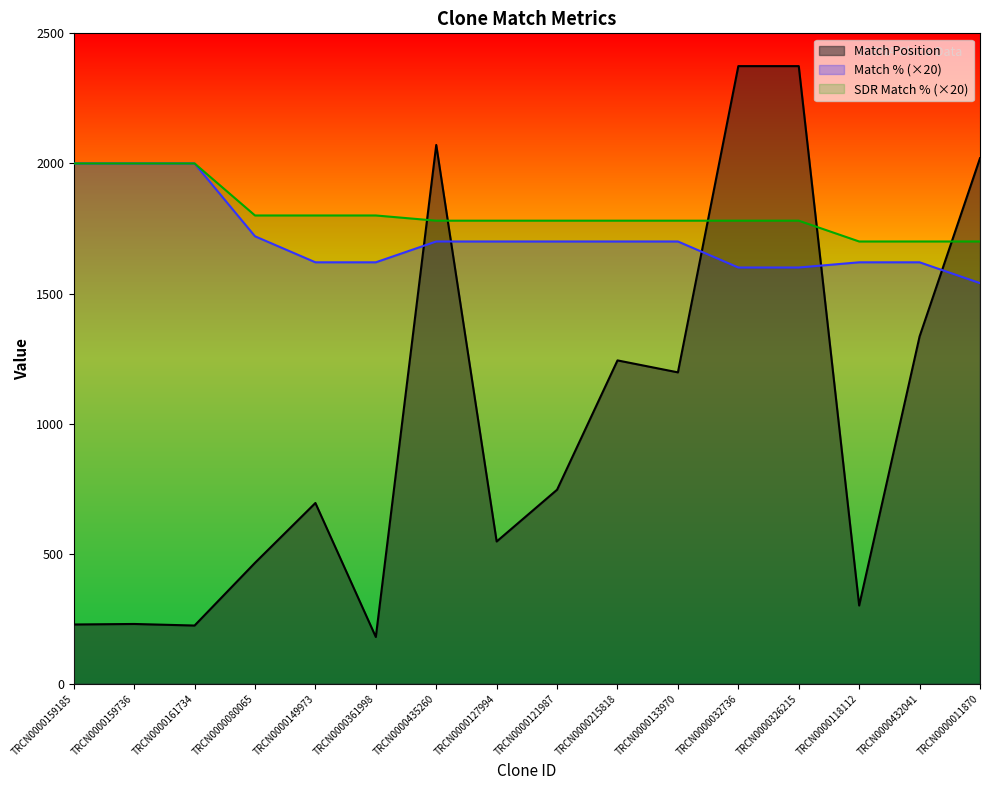

Reading left to right, extract all data points from this chart.

Match Position: TRCN0000159185=228	TRCN0000159736=230	TRCN0000161734=224	TRCN0000080065=465	TRCN0000149973=695	TRCN0000361998=180	TRCN0000435260=2071	TRCN0000127994=547	TRCN0000121987=746	TRCN0000215818=1243	TRCN0000133970=1197	TRCN0000032736=2374	TRCN0000326215=2374	TRCN0000118112=301	TRCN0000432041=1335	TRCN0000011870=2020
Match %: TRCN0000159185=2000	TRCN0000159736=2000	TRCN0000161734=2000	TRCN0000080065=1720	TRCN0000149973=1620	TRCN0000361998=1620	TRCN0000435260=1700	TRCN0000127994=1700	TRCN0000121987=1700	TRCN0000215818=1700	TRCN0000133970=1700	TRCN0000032736=1600	TRCN0000326215=1600	TRCN0000118112=1620	TRCN0000432041=1620	TRCN0000011870=1540
SDR Match %: TRCN0000159185=2000	TRCN0000159736=2000	TRCN0000161734=2000	TRCN0000080065=1800	TRCN0000149973=1800	TRCN0000361998=1800	TRCN0000435260=1780	TRCN0000127994=1780	TRCN0000121987=1780	TRCN0000215818=1780	TRCN0000133970=1780	TRCN0000032736=1780	TRCN0000326215=1780	TRCN0000118112=1700	TRCN0000432041=1700	TRCN0000011870=1700